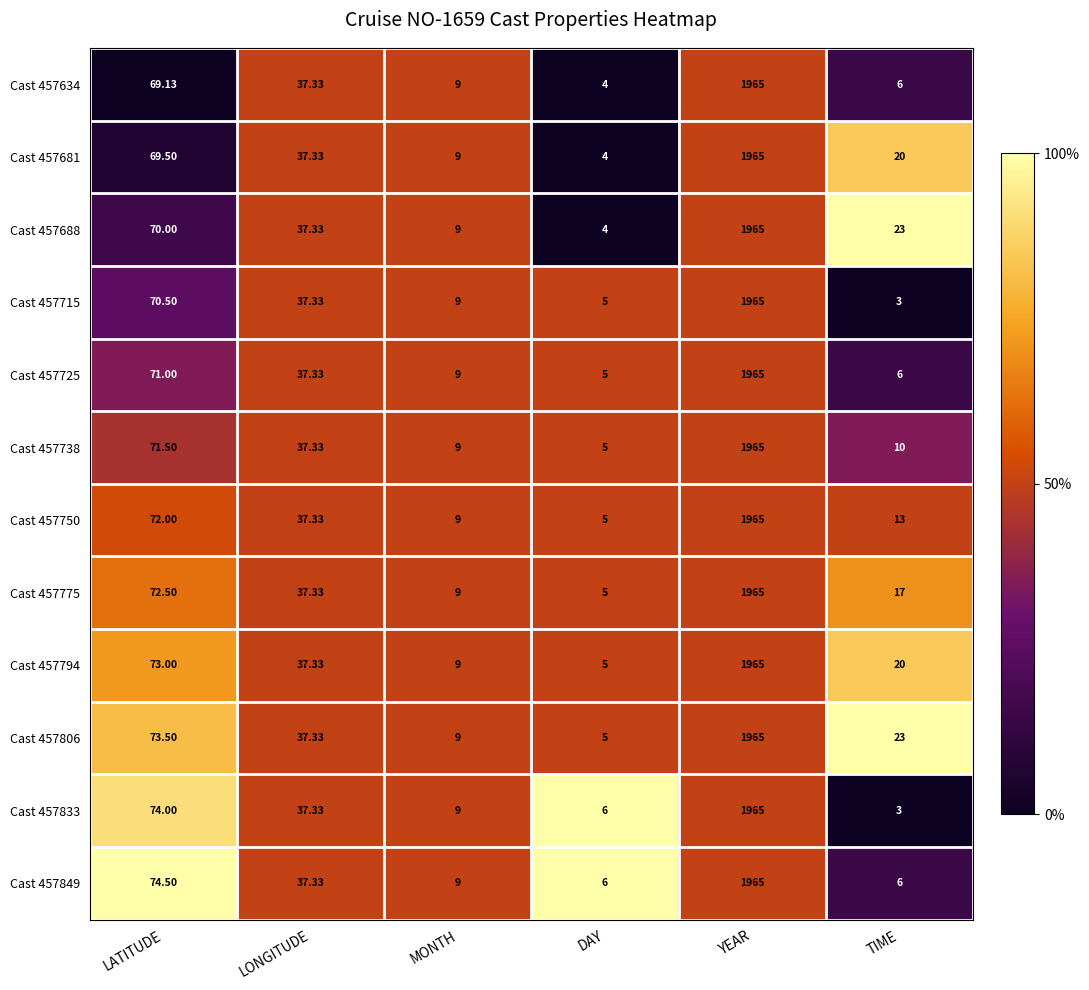

Is the value of Cast 457688 at MONTH greater than the value of Cast 457806 at DAY?

Yes